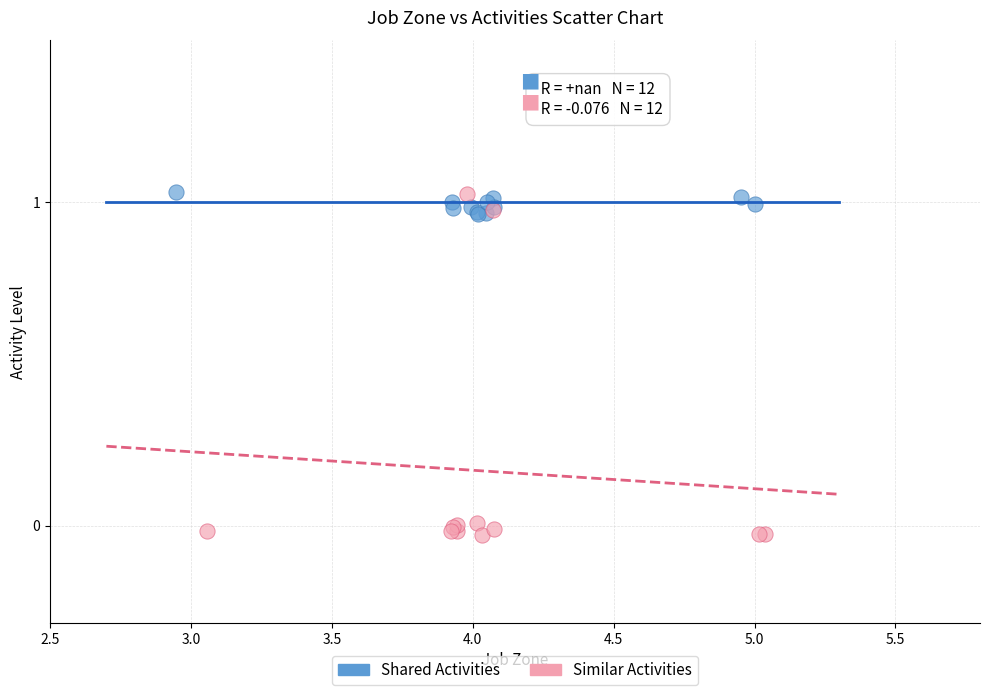

Which series contains the lowest Y value?

Similar Activities